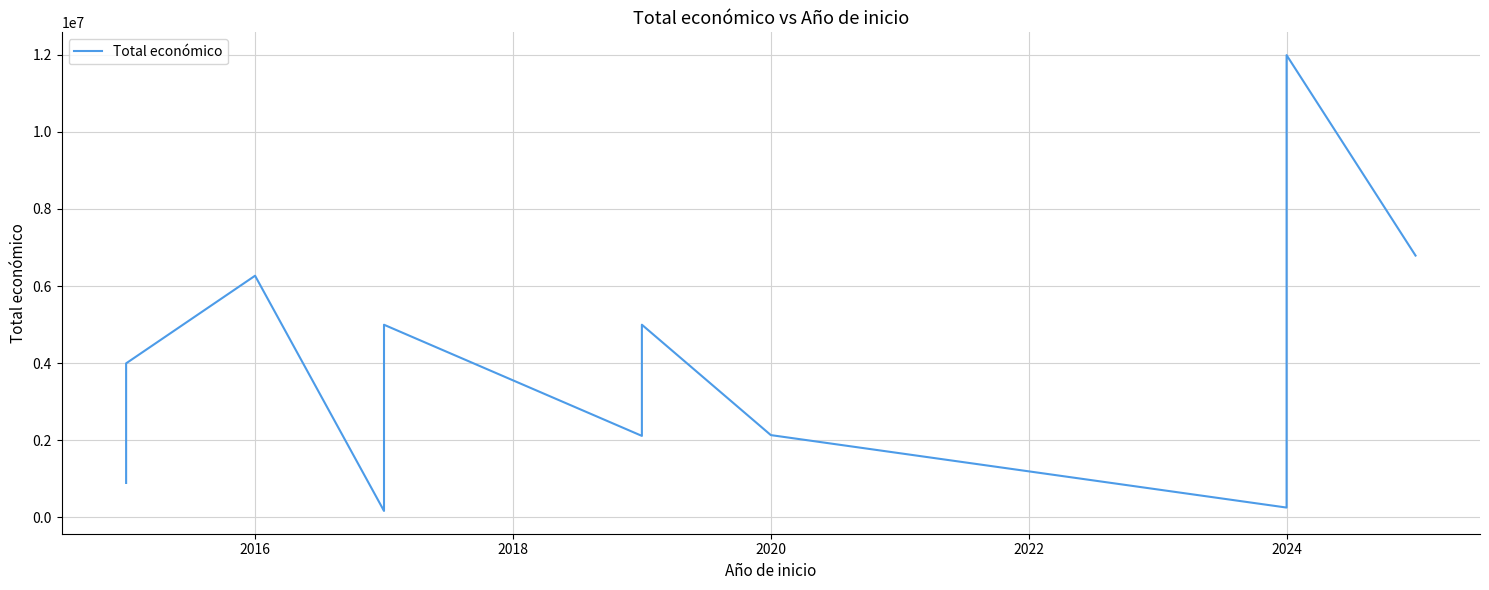

What is the maximum value shown in the chart?

11987316